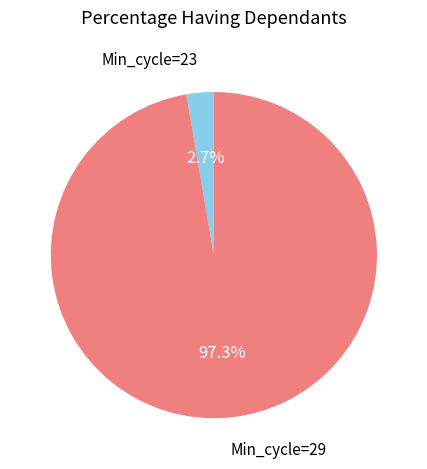

What is the total percentage of Min_cycle=29 and Min_cycle=23?

100.0%